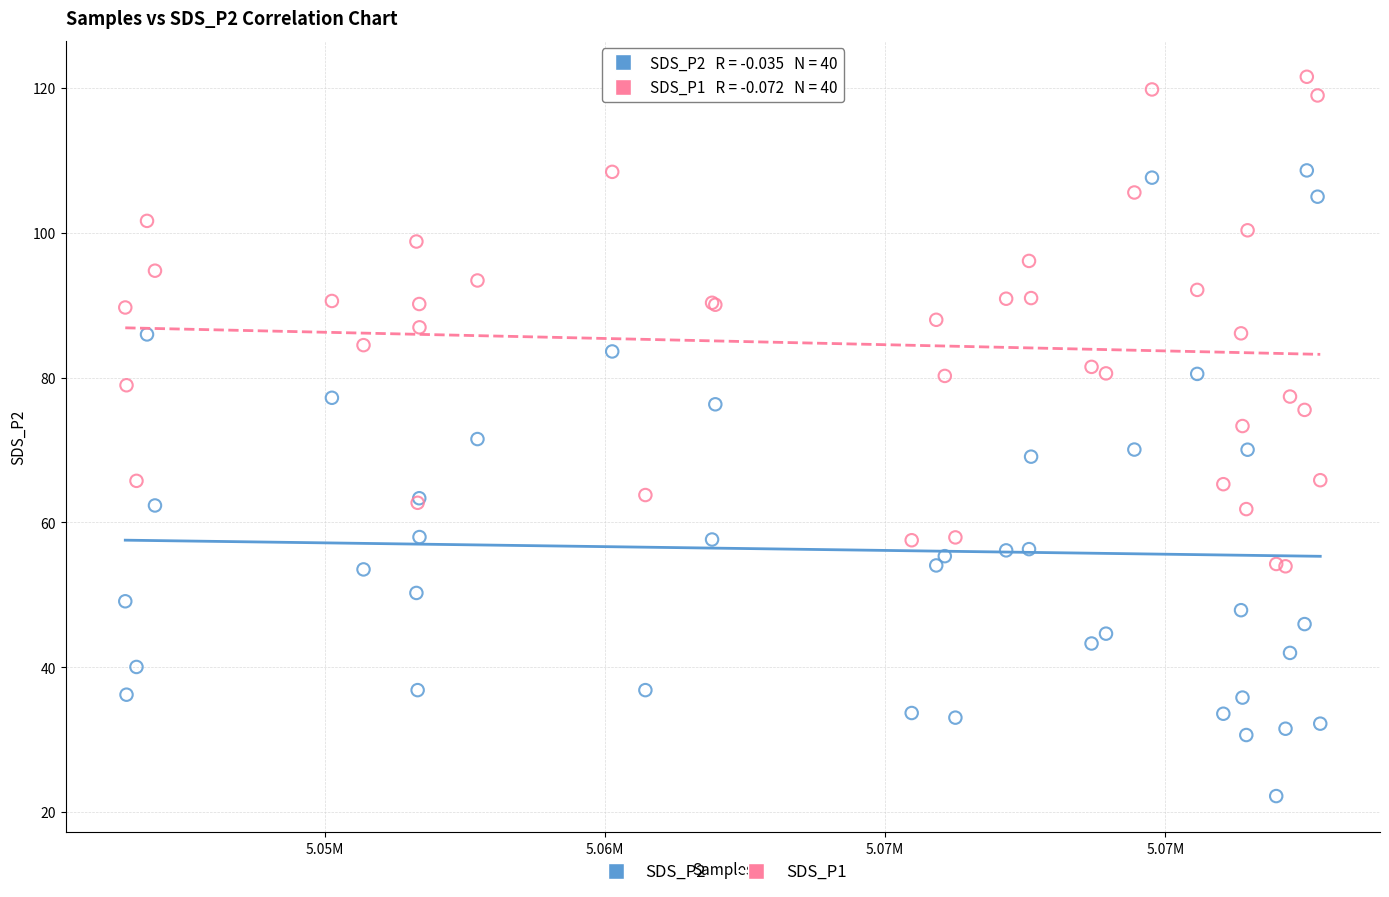

Which series reaches the maximum Y coordinate?

SDS_P1